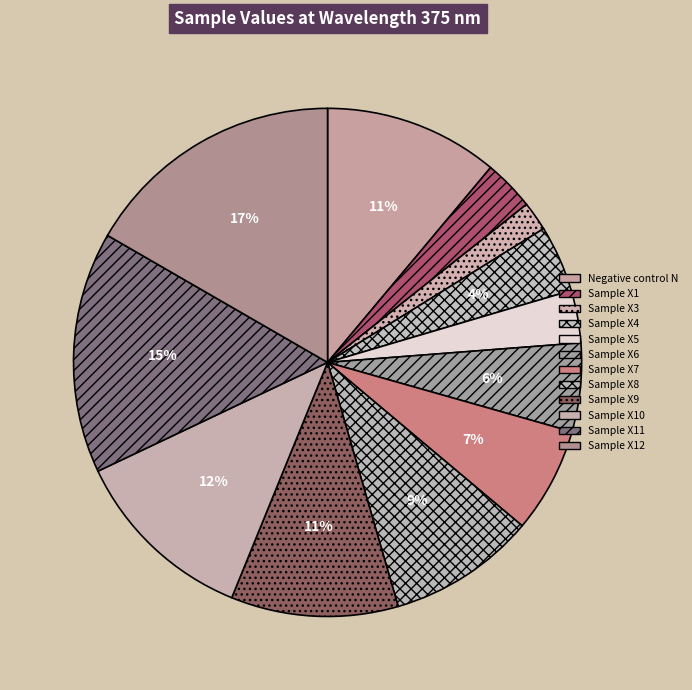

Does Sample X7 represent more than half of the total?

No